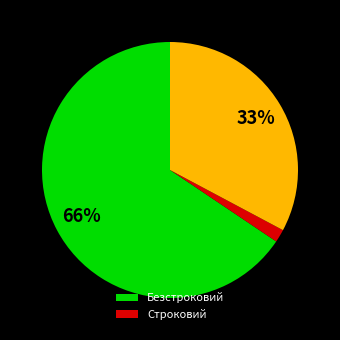

Is there a majority slice in this chart?

Yes